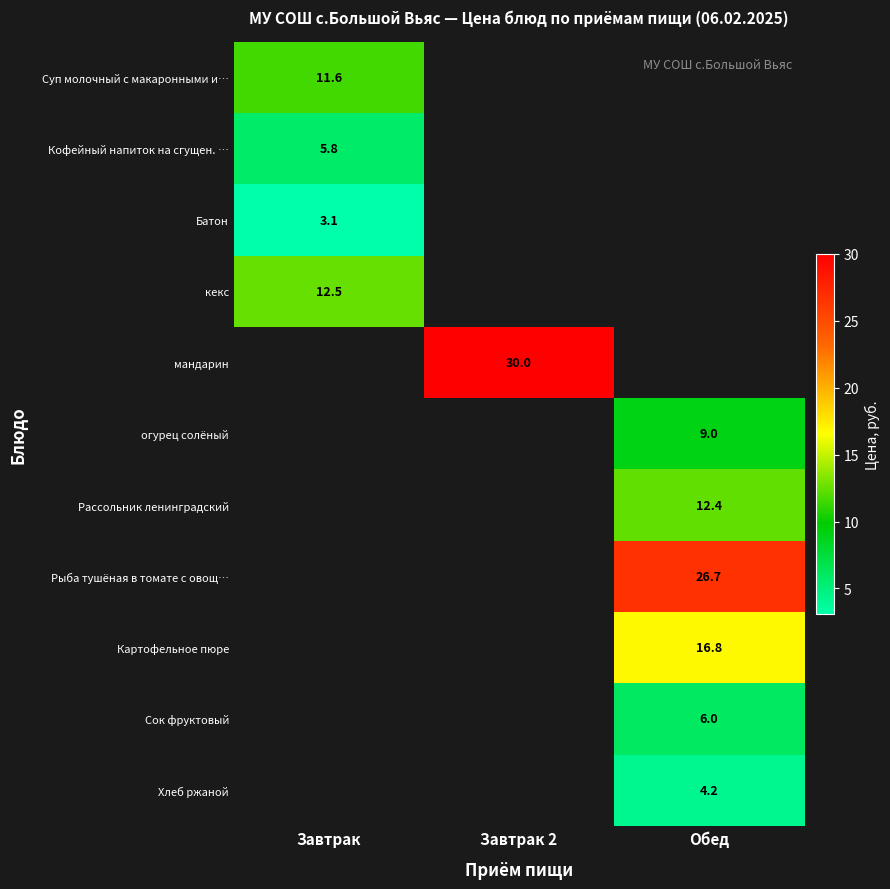

The value of Батон at Завтрак is 4.3. True or false?

False